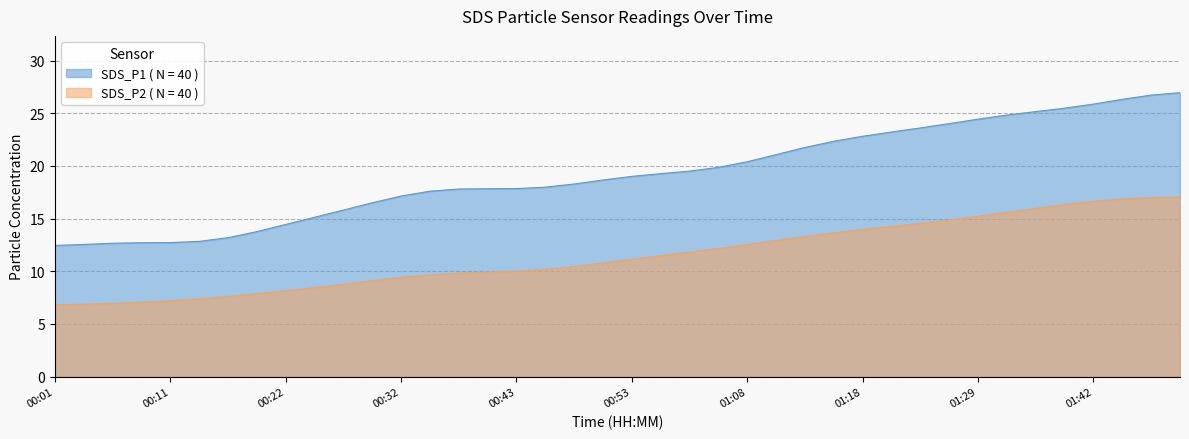

True or false: there are more than 2 points higher than both neighbors.

False